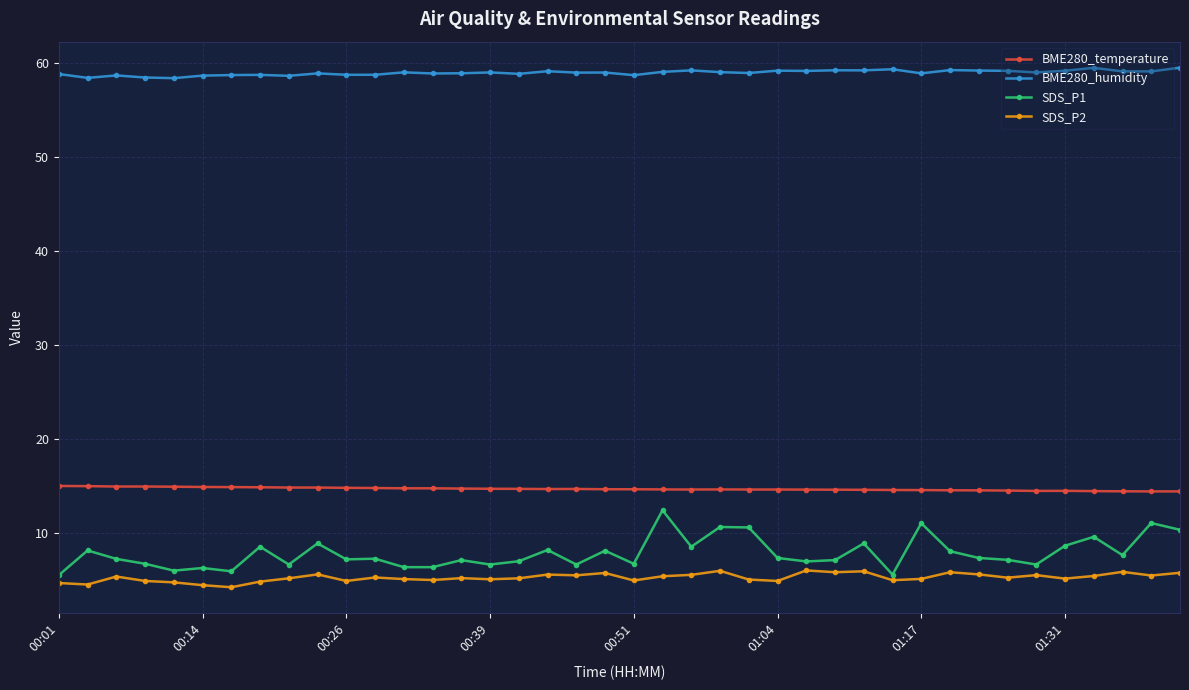

True or false: BME280_humidity has more than 0 points higher than both neighbors.

True